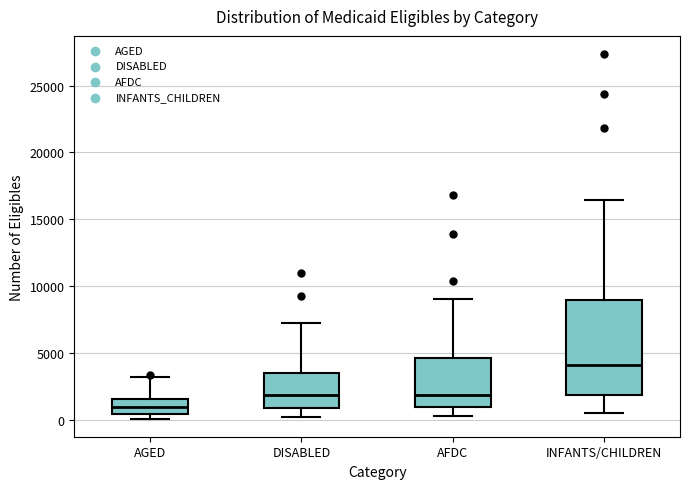

Which box's median line is the highest?

INFANTS/CHILDREN